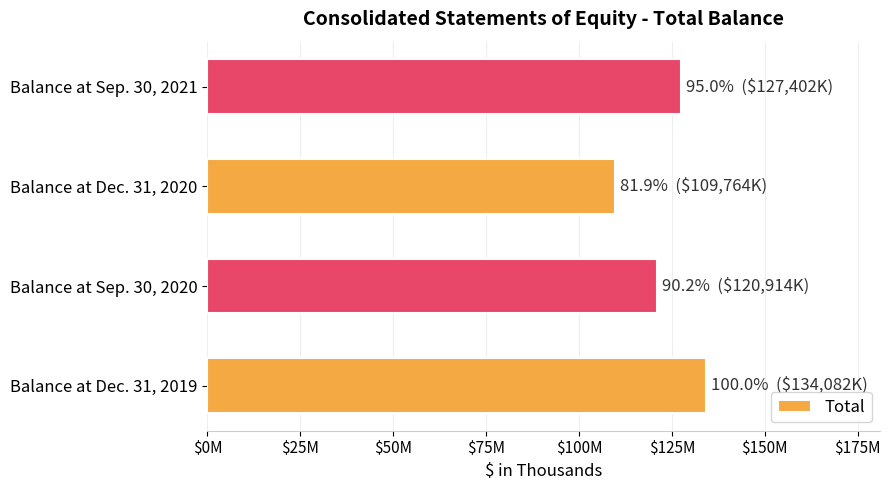

Does the chart contain any negative values?

No